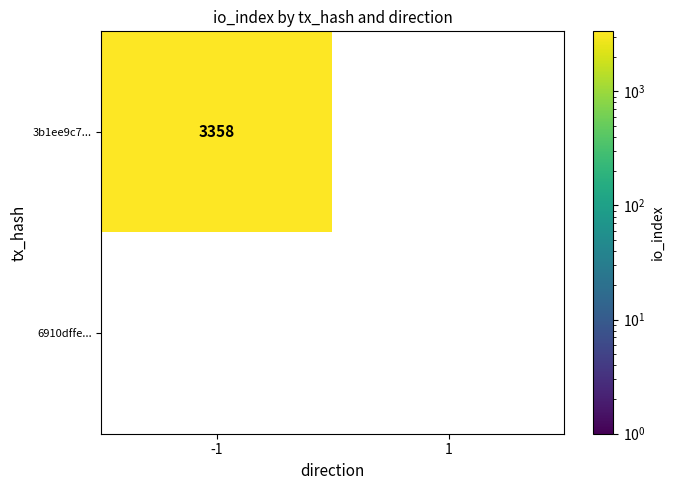

What is the difference between the highest and lowest values at -1?

3358